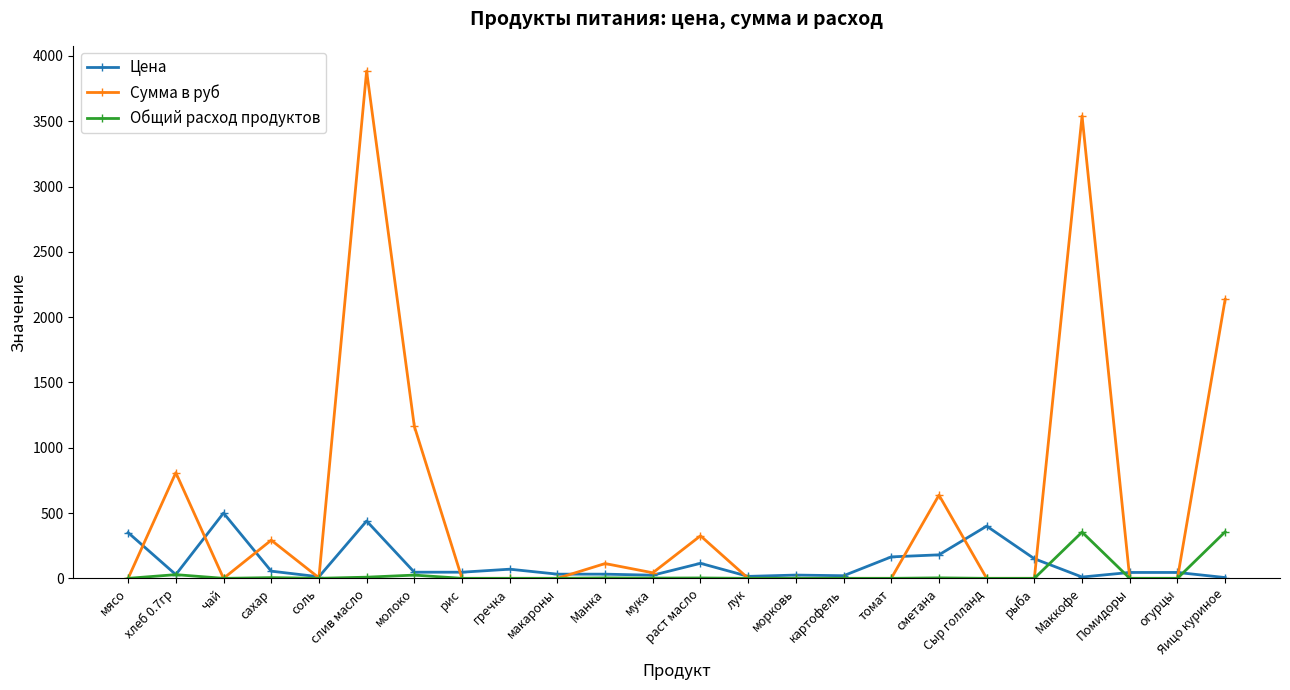

What are all the series names shown in the legend?

Цена, Сумма в руб, Общий расход продуктов